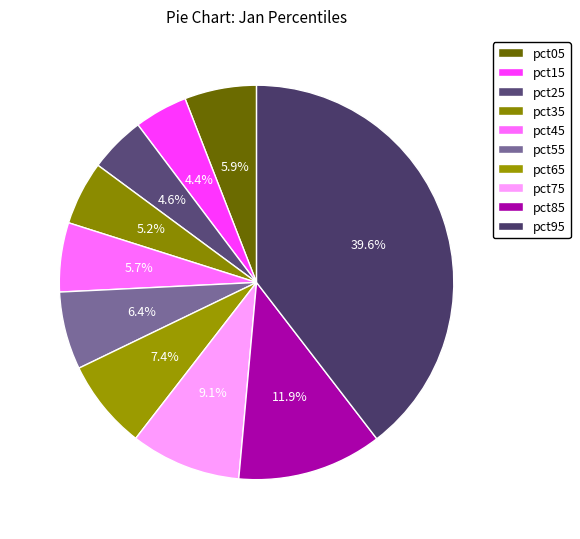

How many segments does this pie chart have?

10